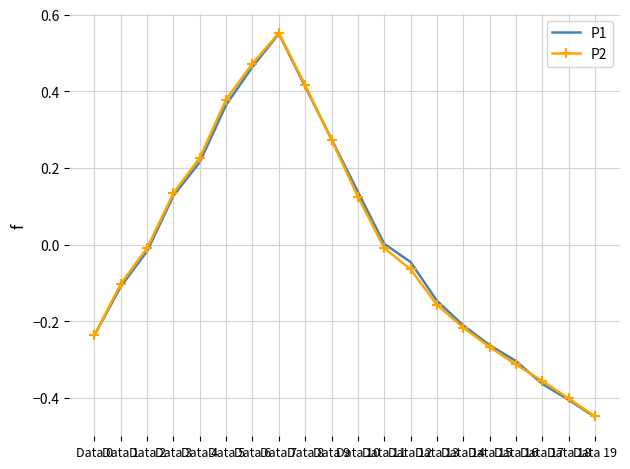

What is the difference between the second highest and minimum values in the P2 series?

0.9